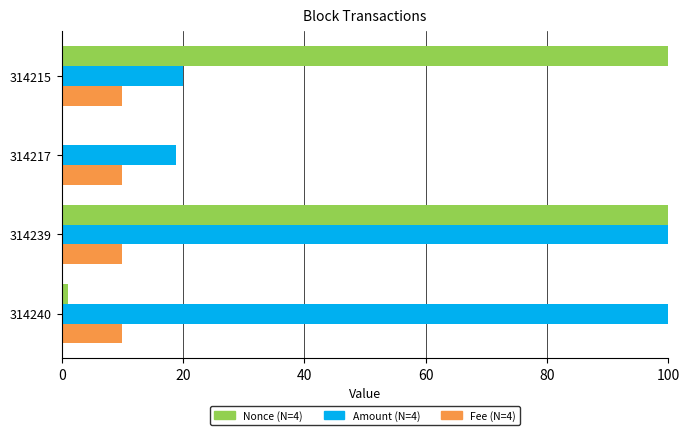

At which category is the sum across all series the highest?

314239